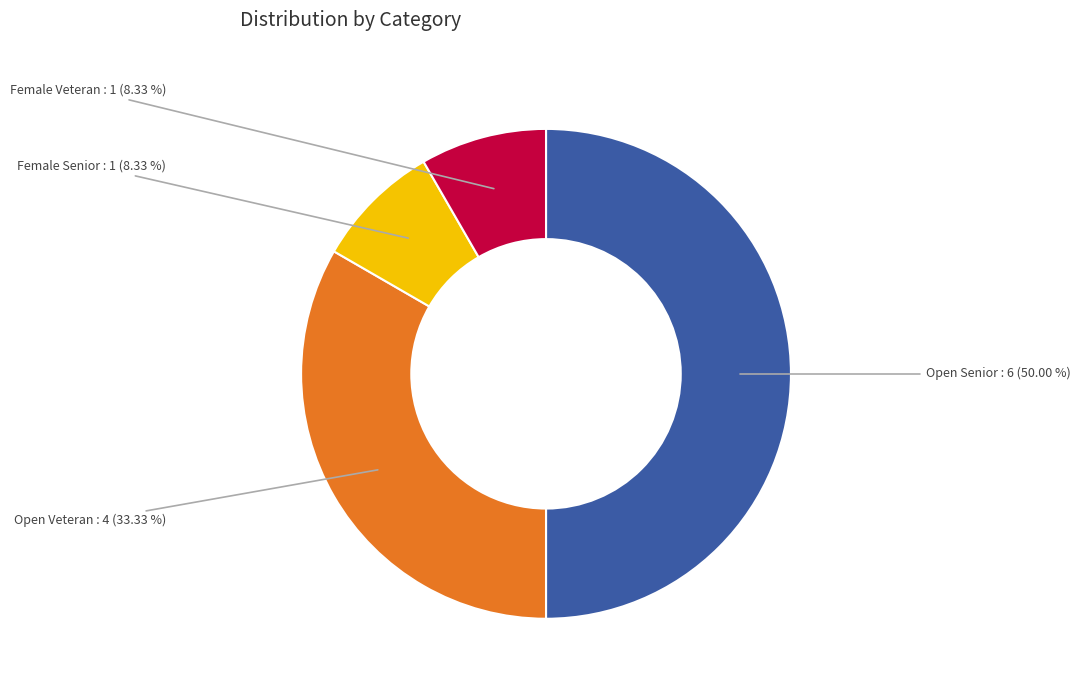

Does Open Veteran represent more than half of the total?

No